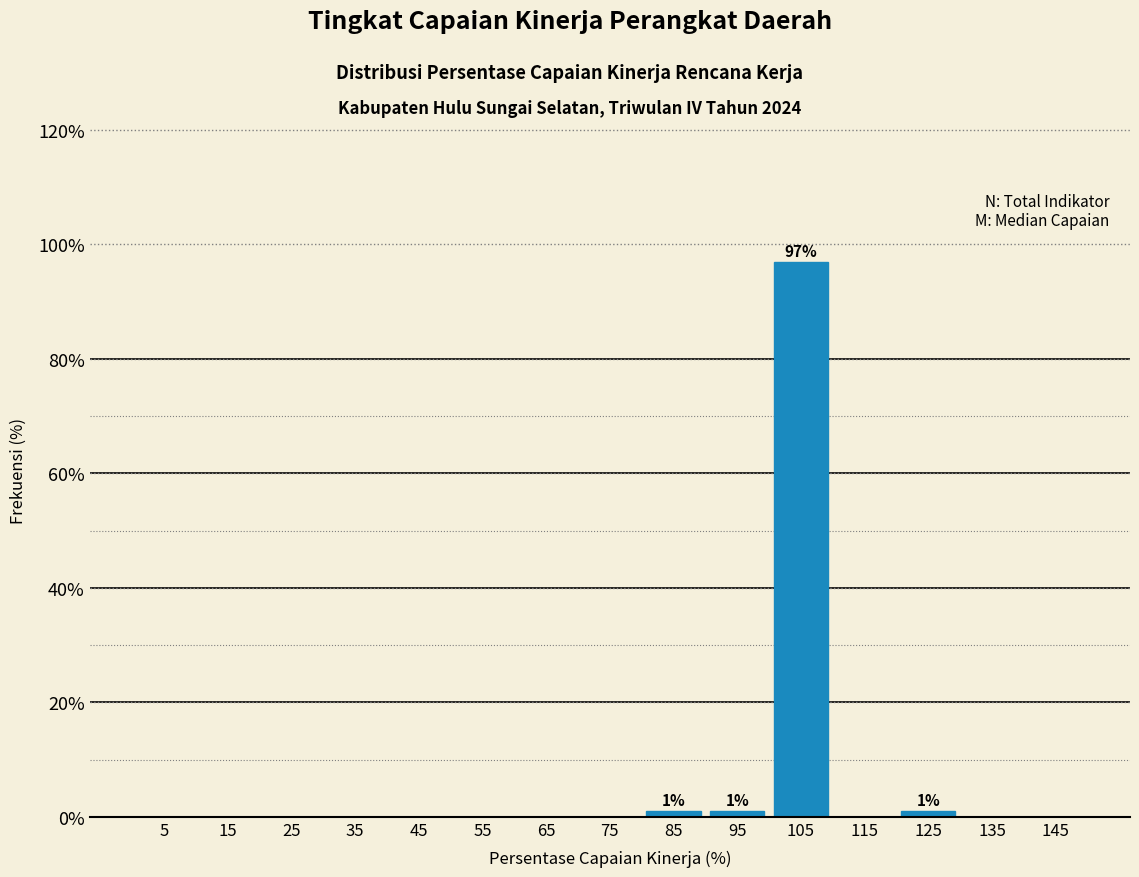

Which range on the x-axis has the tallest bar?

100 to 110